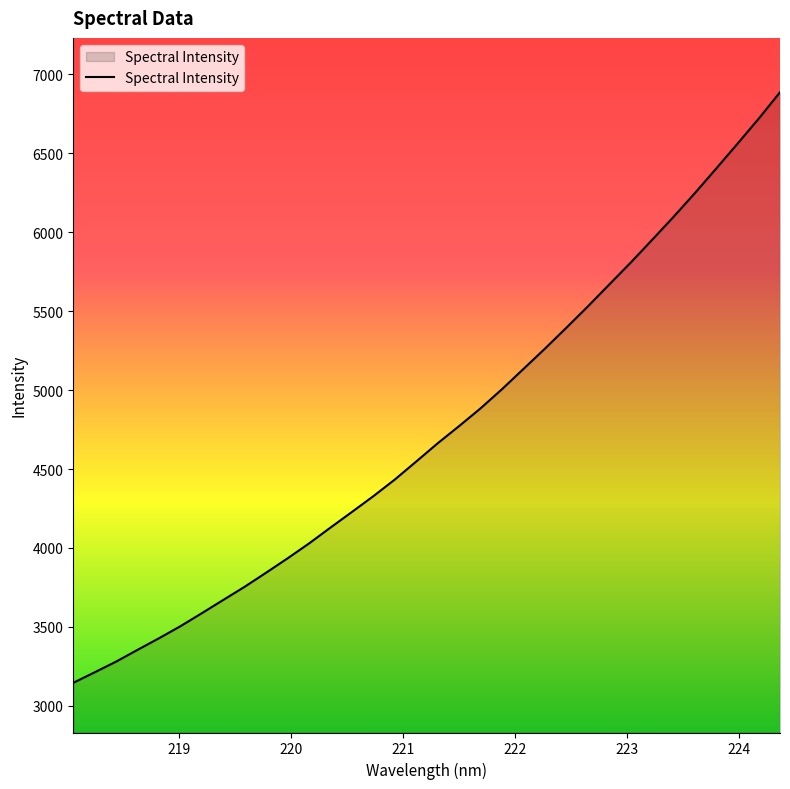

What is the maximum value shown in the chart?

6885.6